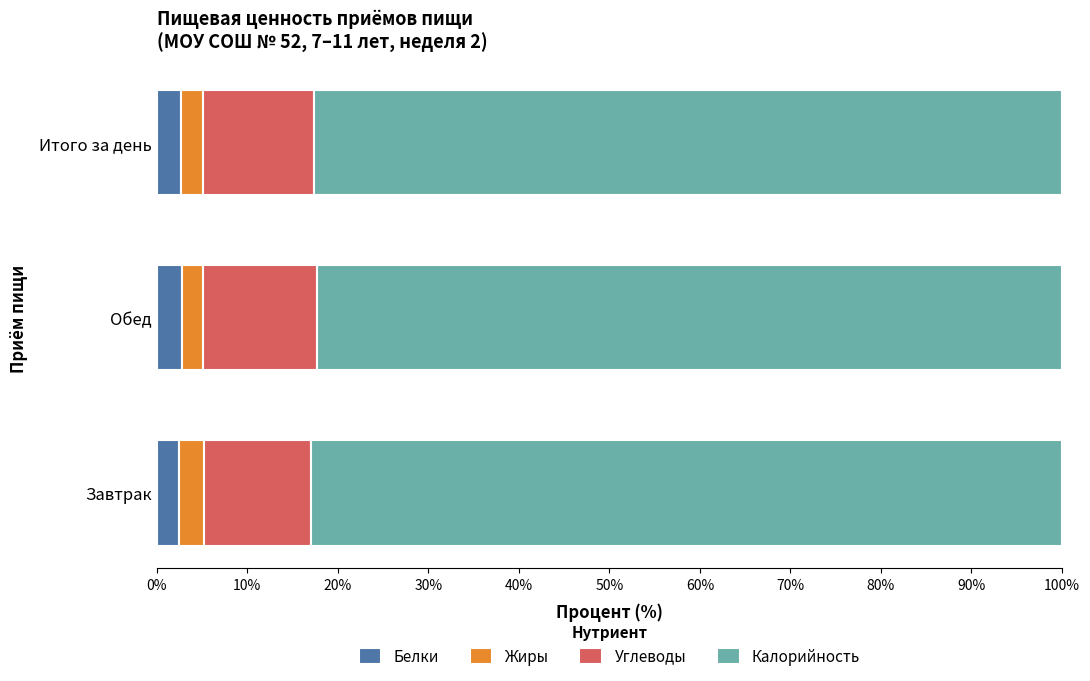

The Белки series shows 2.6 at Итого за день. True or false?

True